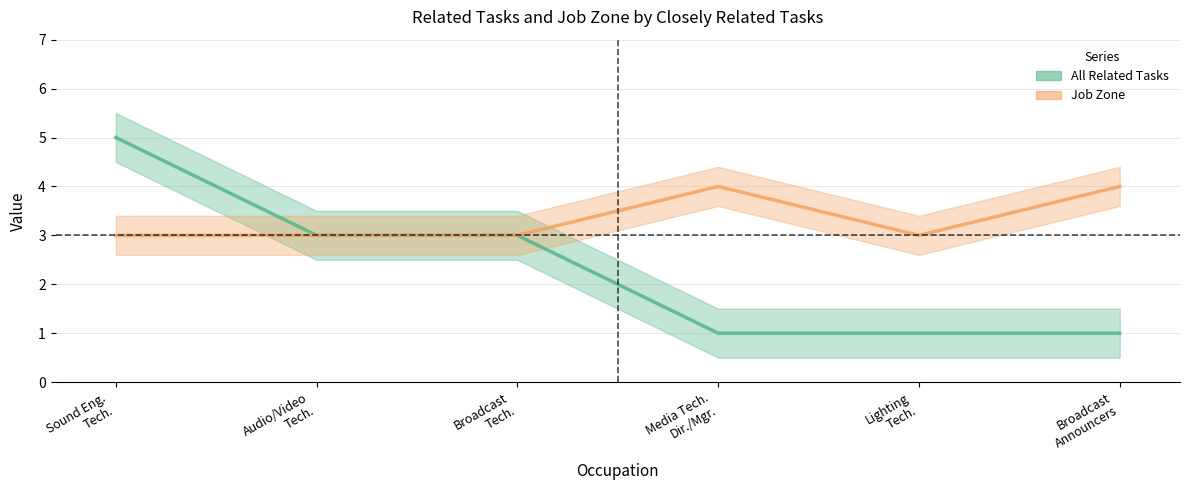

Which series has the largest total across all categories?

Job Zone